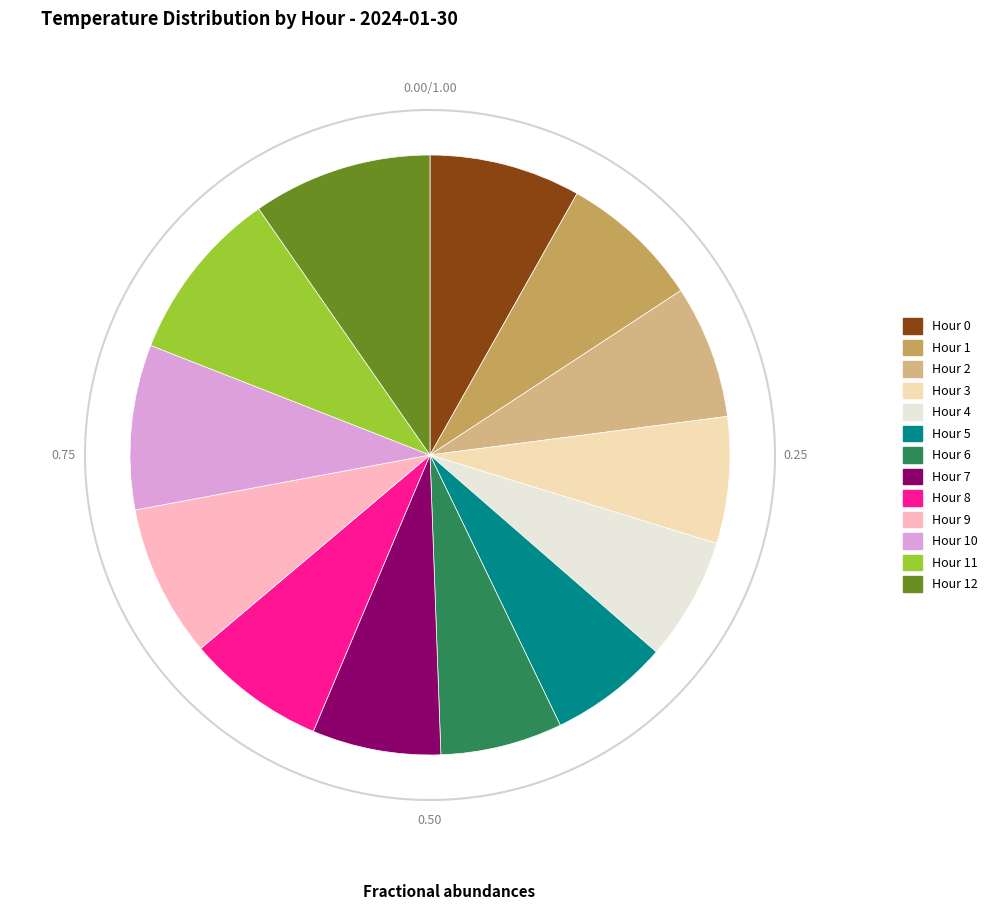

What is the change in value from Hour 1 to Hour 12?

+3.4